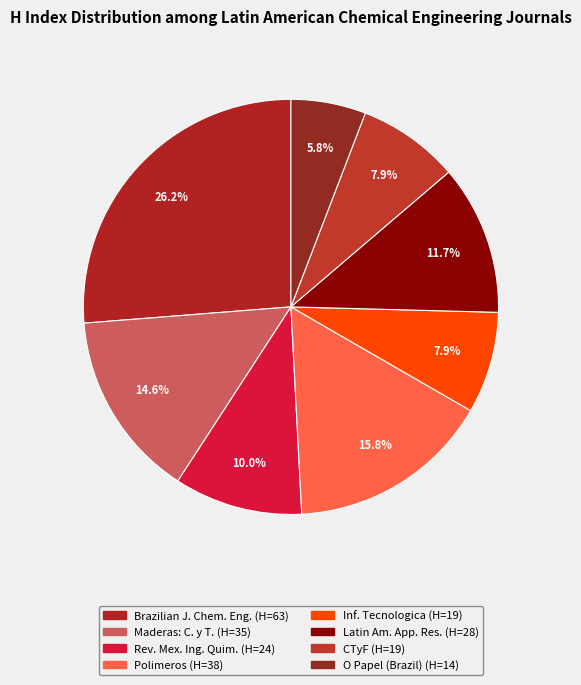

Which slice is the smallest?

O Papel (Brazil)